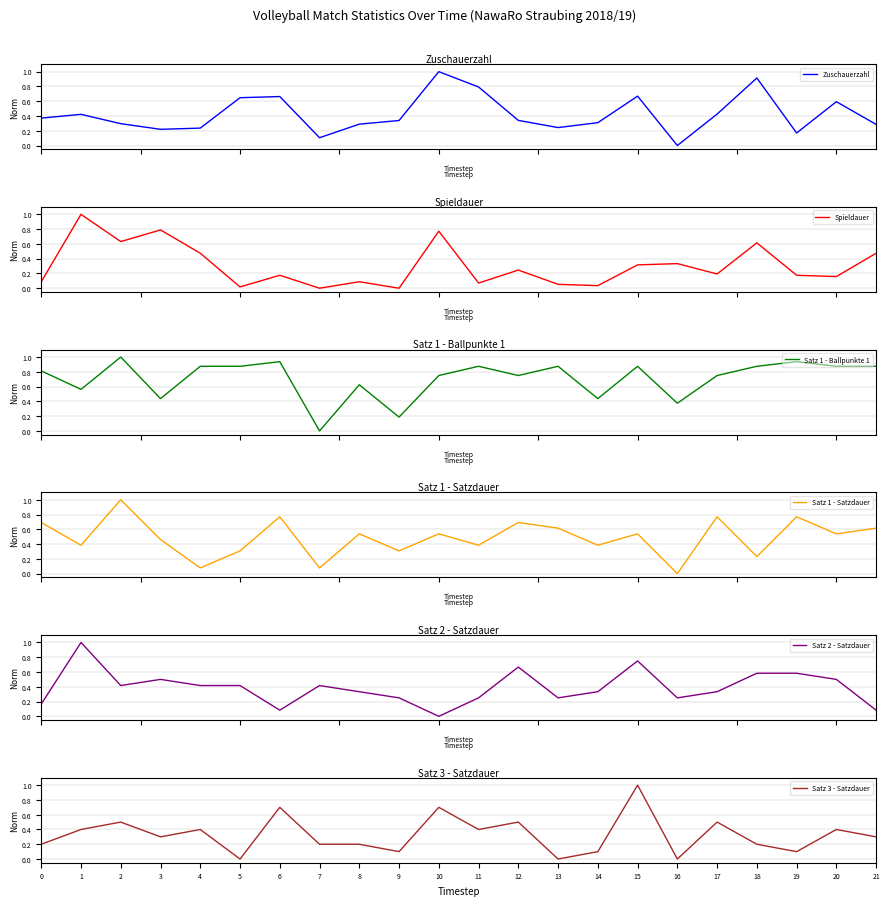

How many values in the Satz 1 - Ballpunkte 1 series exceed 0?

21